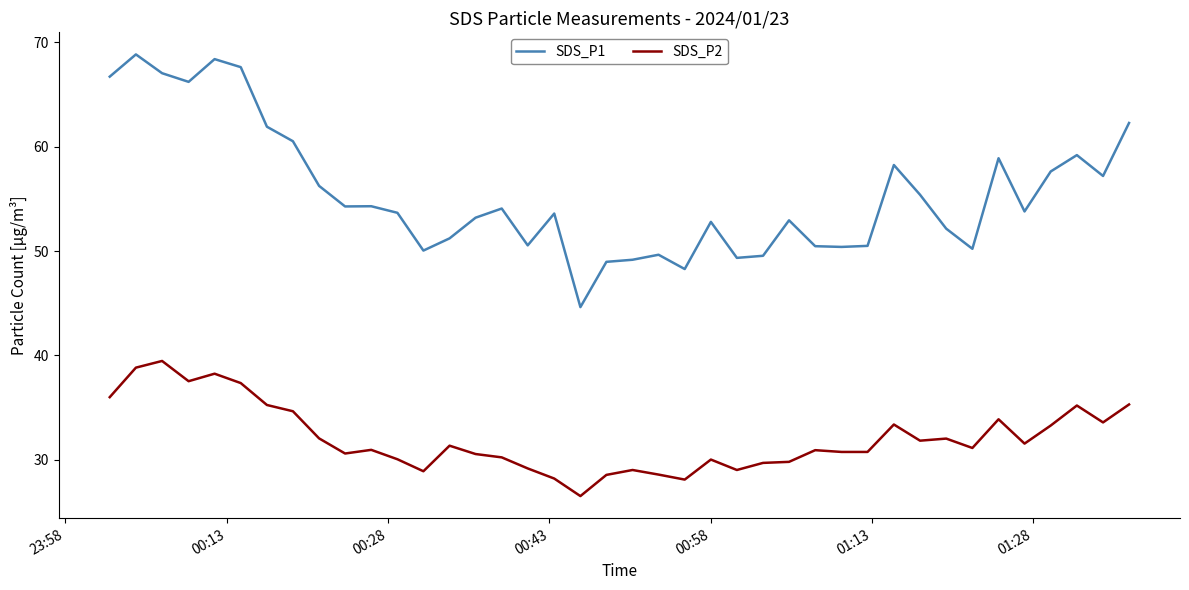

At how many categories does at least one series exceed 45?

39